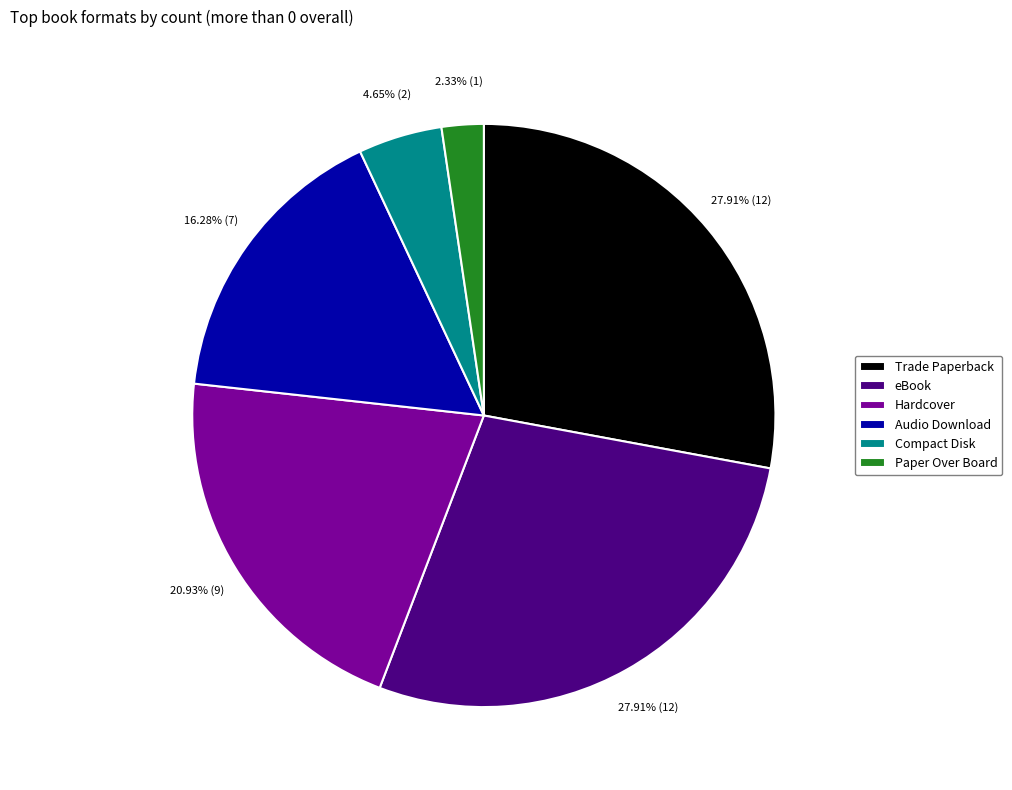

True or false: Hardcover accounts for 21% of the total.

True